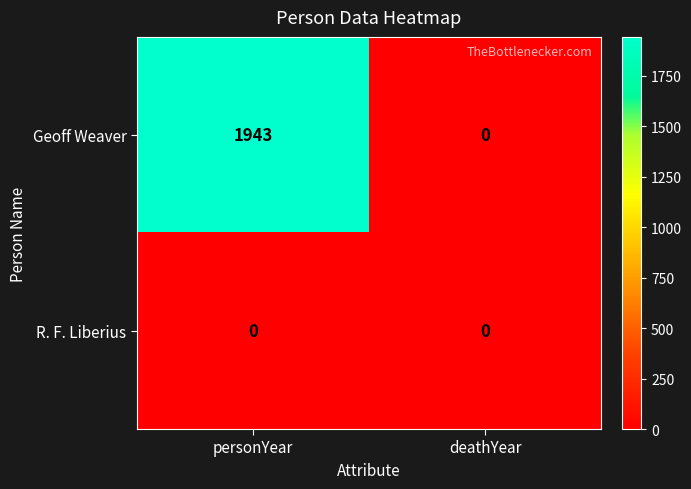

Reading left to right, extract all data points from this chart.

Geoff Weaver: personYear=1943	deathYear=0
R. F. Liberius: personYear=0	deathYear=0